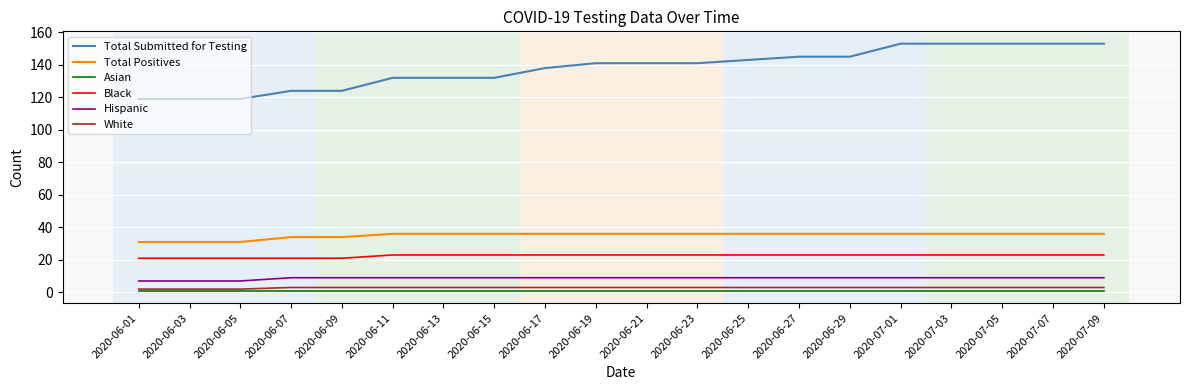

Which series has the largest total across all categories?

Total Submitted for Testing